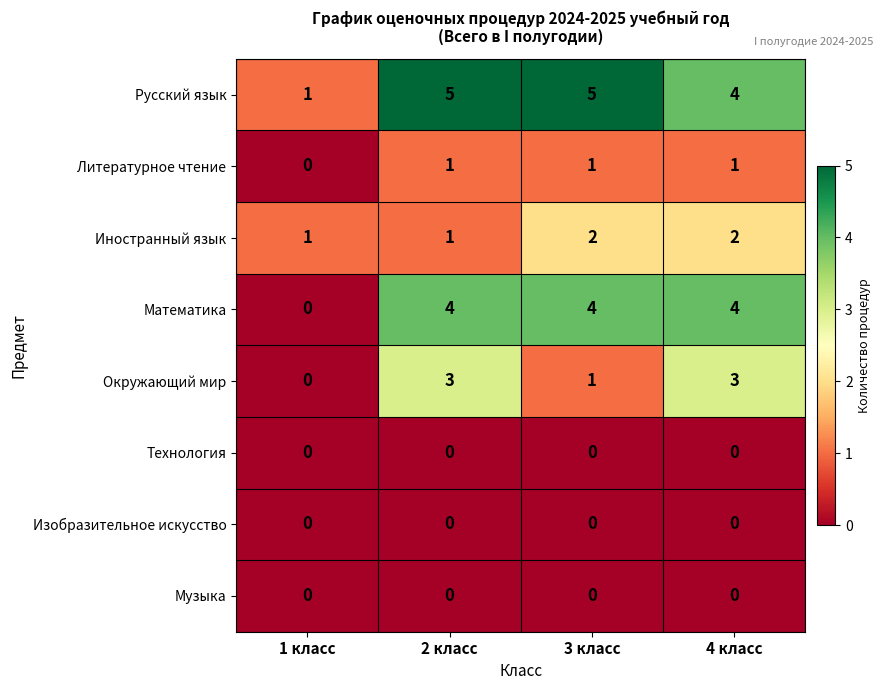

What is the difference between the highest and lowest values at 3 класс?

5